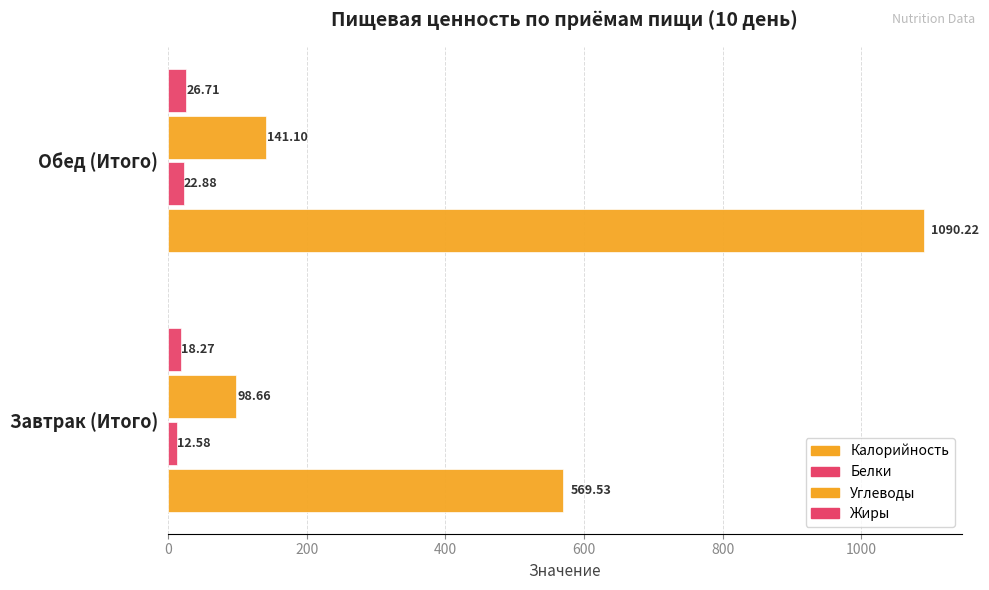

How many categories are shown in the chart?

2